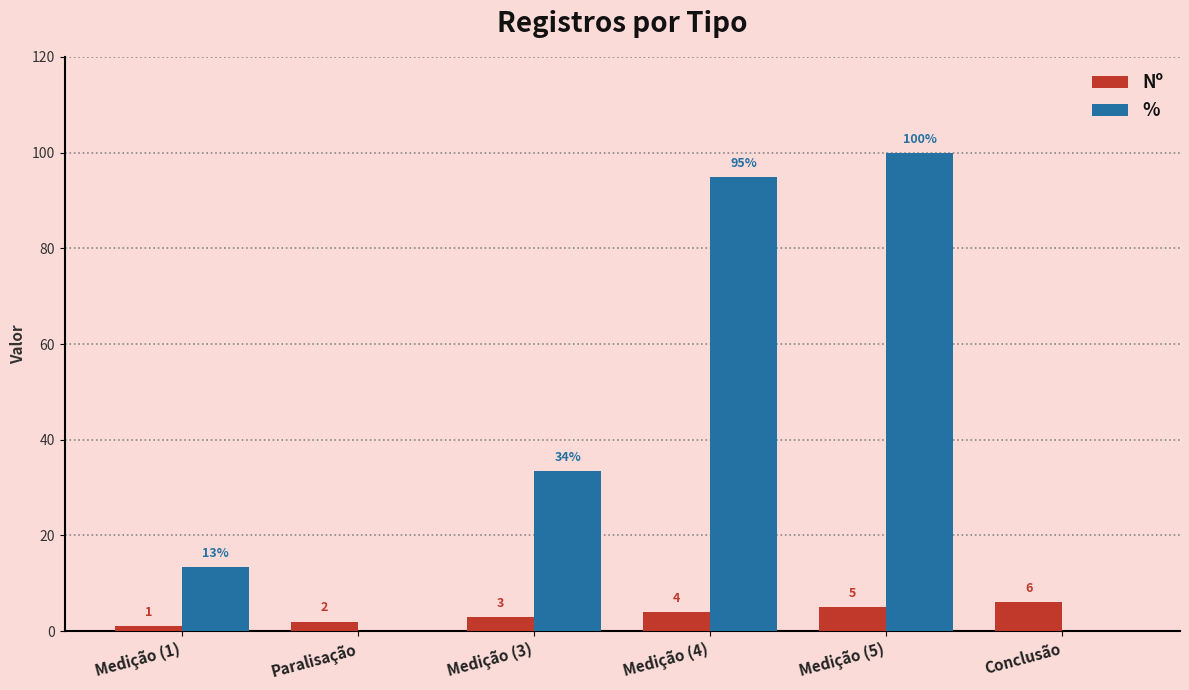

The % series shows 0.0 at Paralisação. True or false?

True